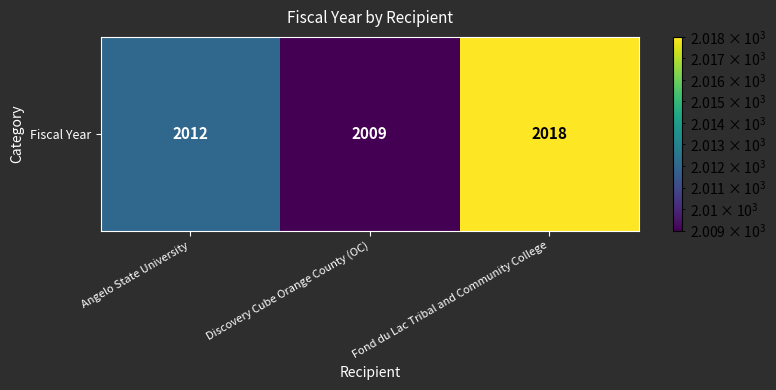

What is the difference between the second highest and minimum values?

3